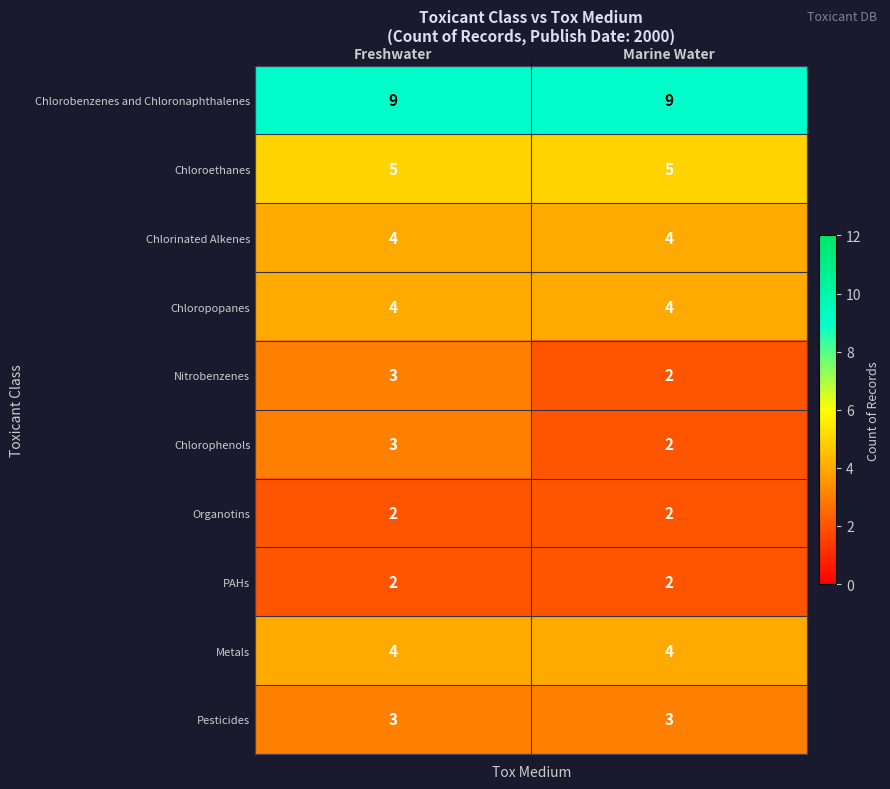

Reading left to right, list all the values displayed in this chart.

Chlorobenzenes and Chloronaphthalenes: 9	9
Chloroethanes: 5	5
Chlorinated Alkenes: 4	4
Chloropopanes: 4	4
Nitrobenzenes: 3	2
Chlorophenols: 3	2
Organotins: 2	2
PAHs: 2	2
Metals: 4	4
Pesticides: 3	3